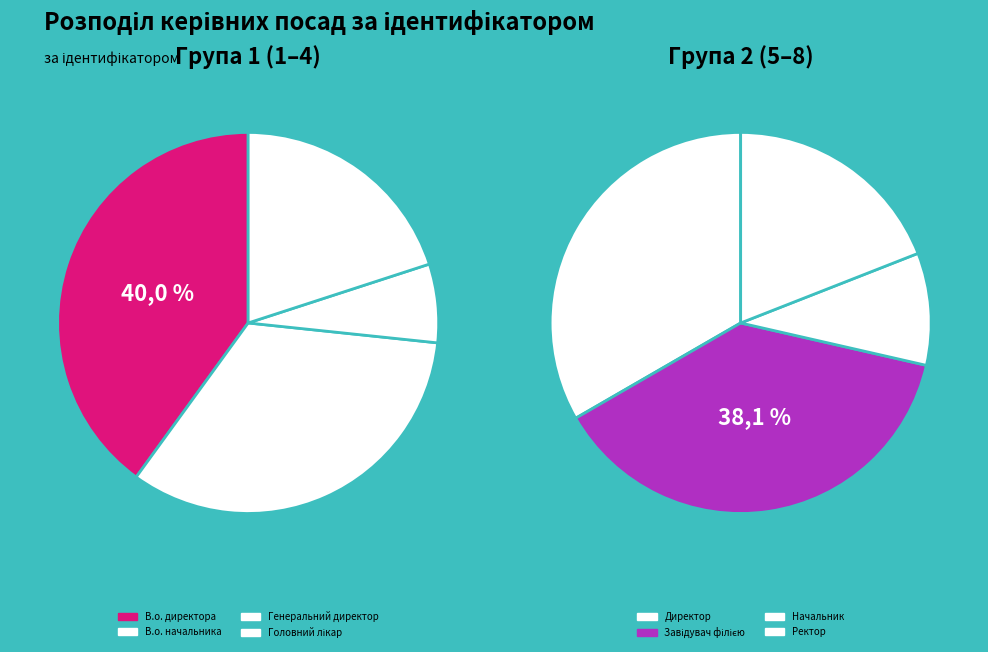

Is there a majority slice in this chart?

No